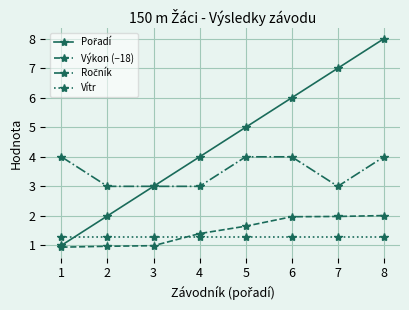

At which category is the sum across all series the highest?

8